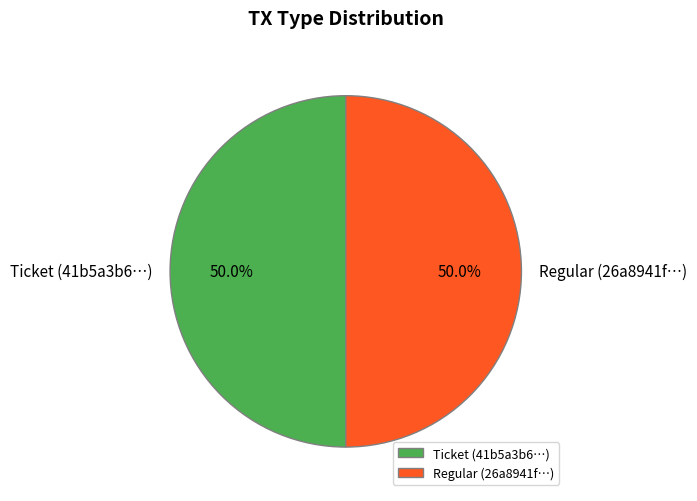

Combined, do Regular (26a8941f…) and Ticket (41b5a3b6…) account for over 50%?

Yes